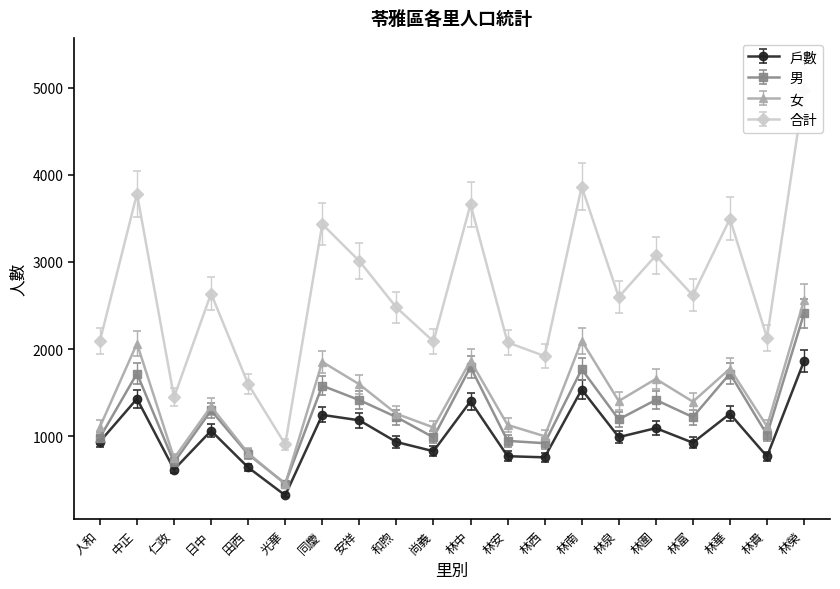

List the labels in order of 男 value, largest first.

林榮, 林中, 林南, 中正, 林華, 同慶, 林圍, 安祥, 日中, 和煦, 林富, 林泉, 林貴, 尚義, 人和, 林安, 林西, 田西, 仁政, 光華